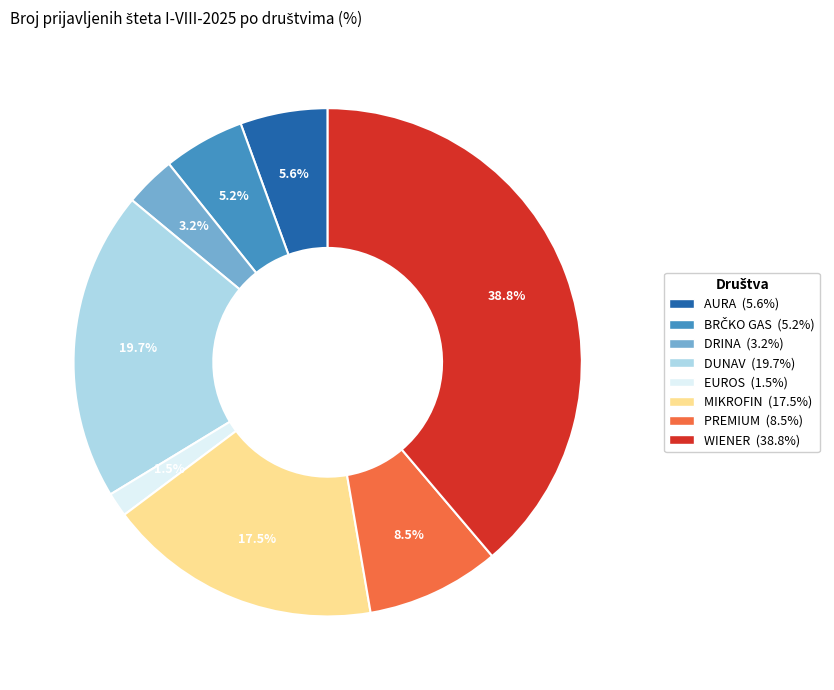

Is it true that WIENER is 52% of the pie?

False